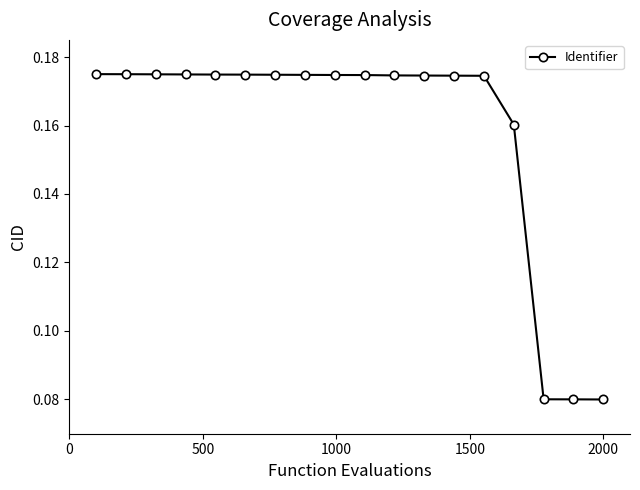

What is the sum of all values?

2.8